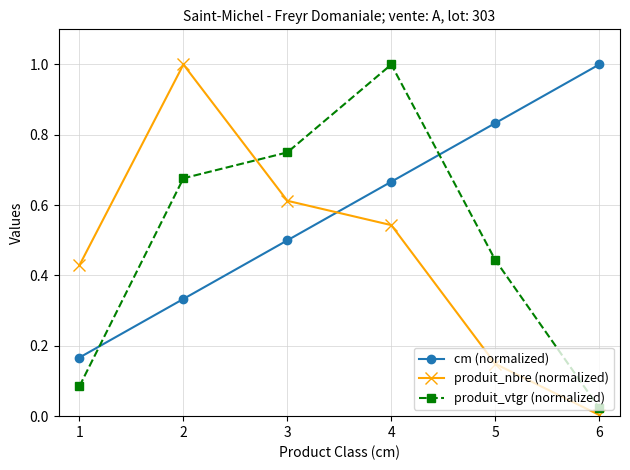

Which series changed the most between 2 and 3?

produit_nbre (normalized)